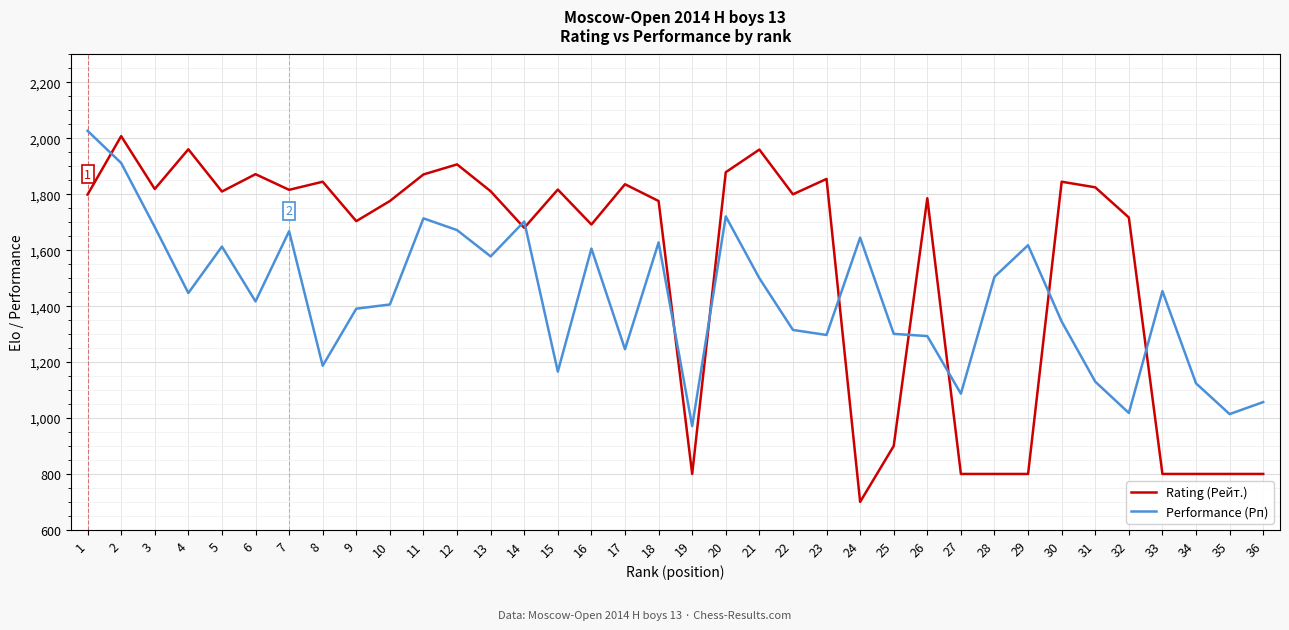

Between 8 and 24, which series saw the biggest shift?

Rating (Рейт.)